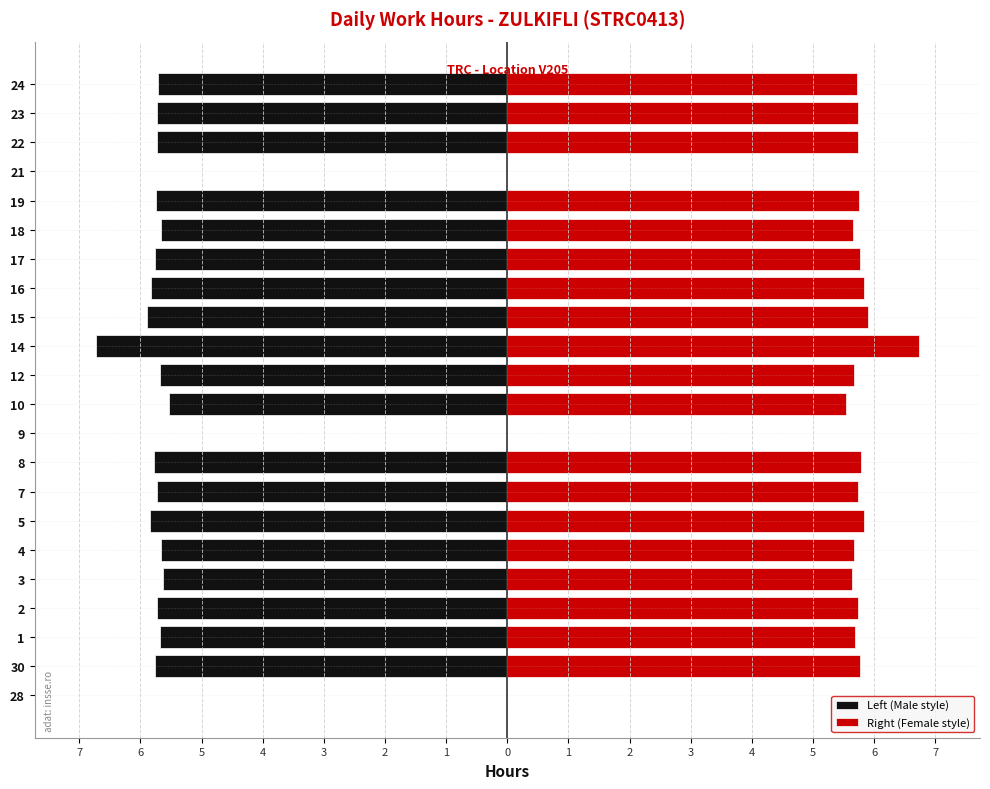

How many values in the Left (Male style) series are below -5?

19